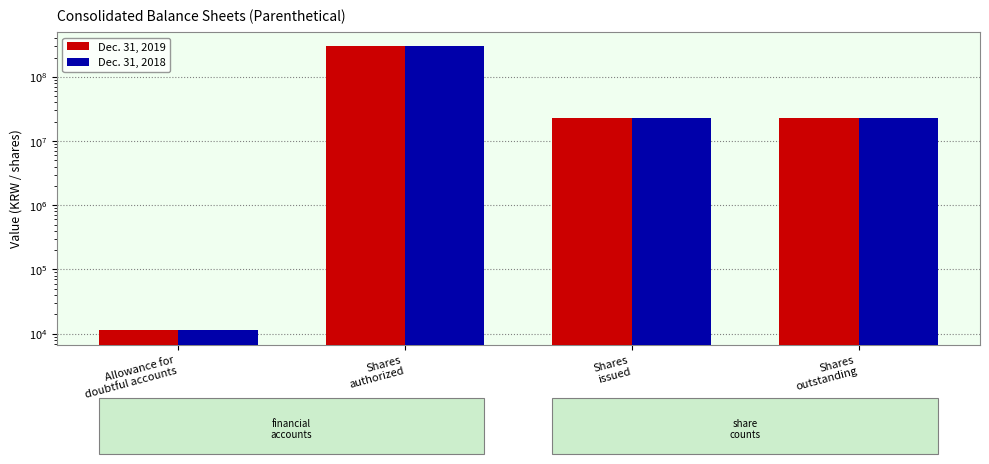

Reading right to left, extract all data points from this chart.

Dec. 31, 2019: Shares
outstanding=23159105	Shares
issued=23159105	Shares
authorized=300000000	Allowance for
doubtful accounts=11227
Dec. 31, 2018: Shares
outstanding=22927992	Shares
issued=22927992	Shares
authorized=300000000	Allowance for
doubtful accounts=11227